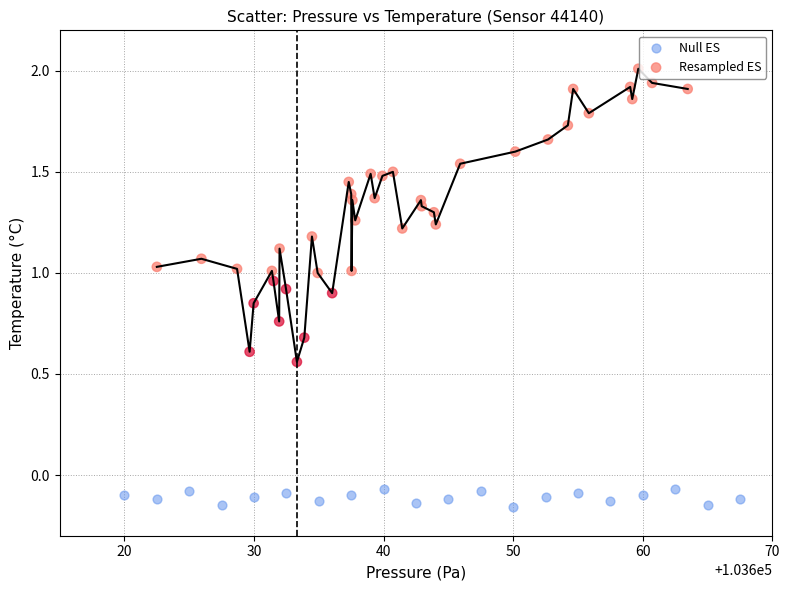

Which series has the widest spread of Y values?

Resampled ES